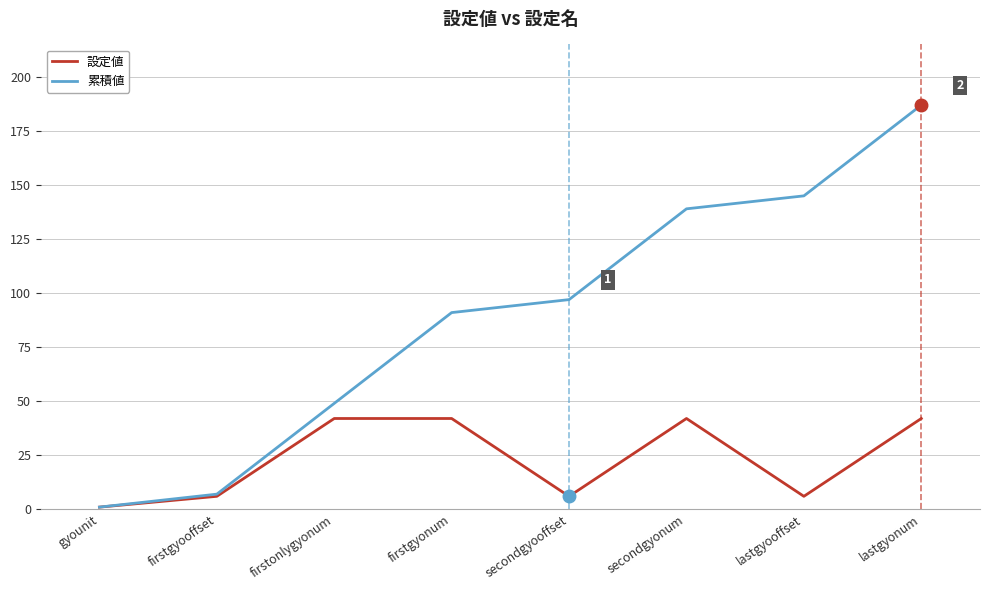

What is the total value across all series at lastgyonum?

229